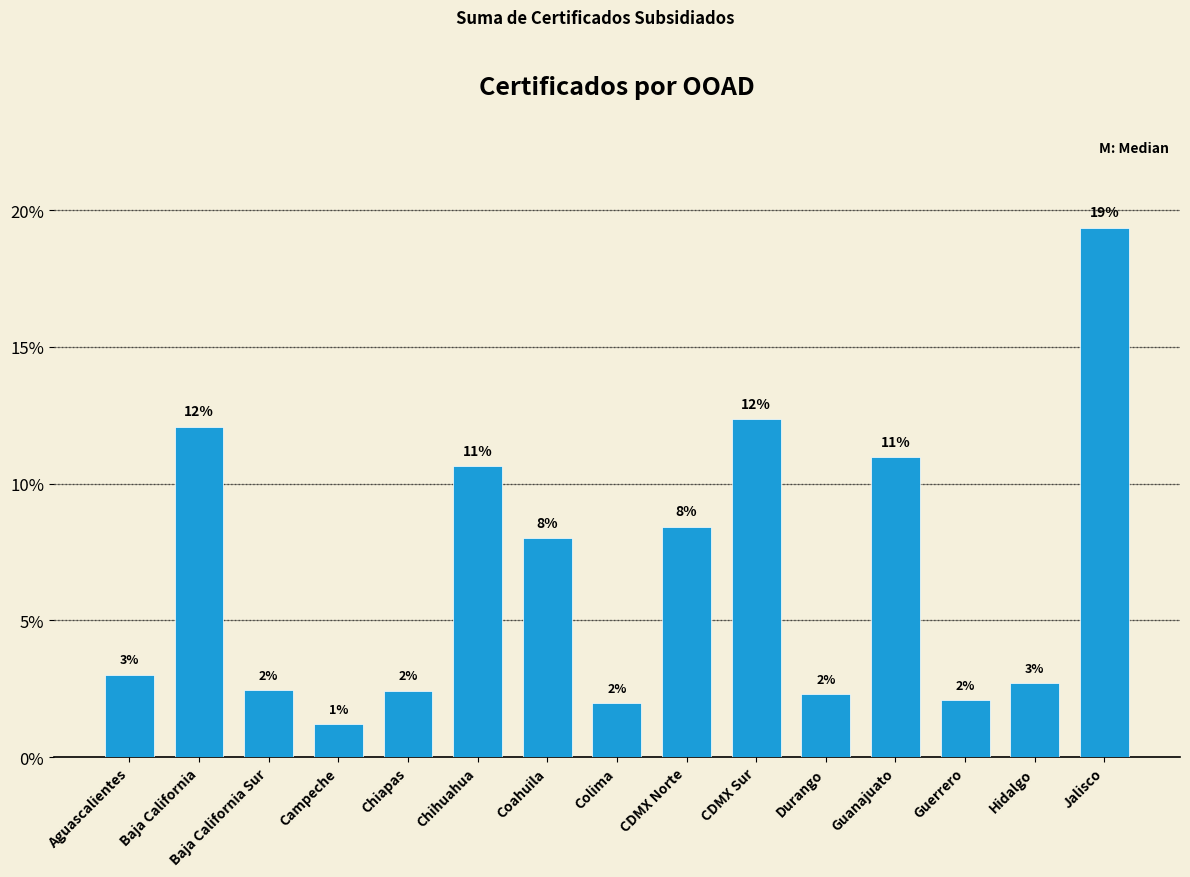

The value at Aguascalientes is 4.6. True or false?

False